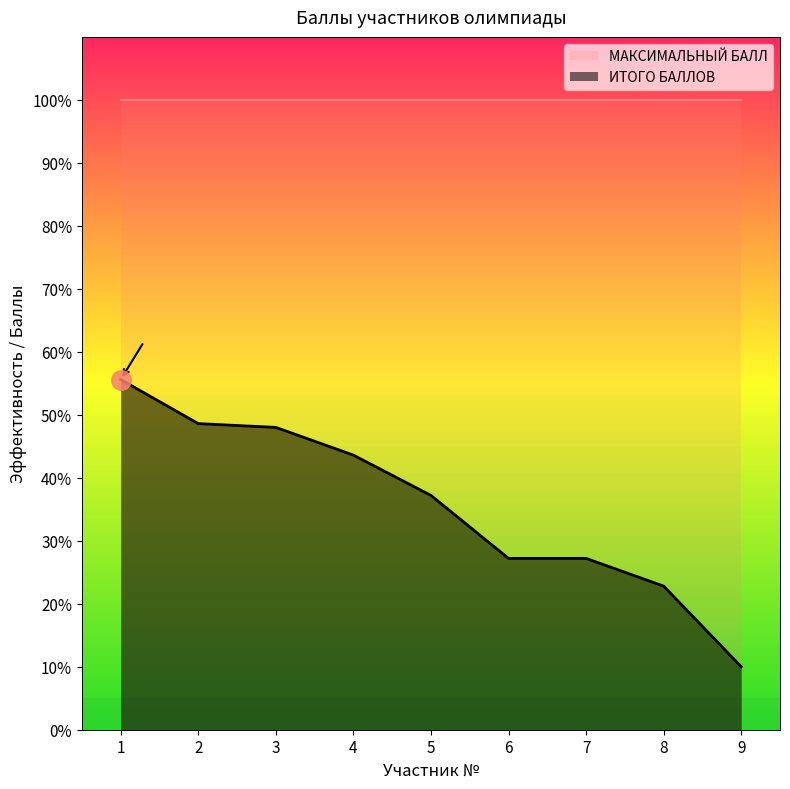

Is it true that the value at 2 is 328?

False